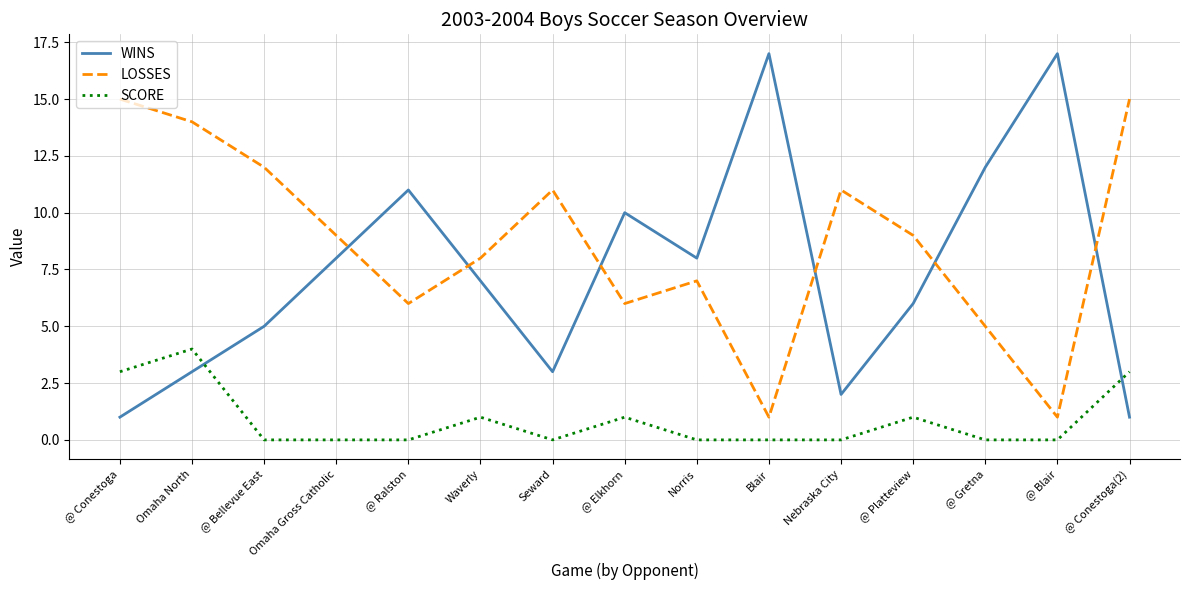

The value of WINS at Seward is 3. True or false?

True